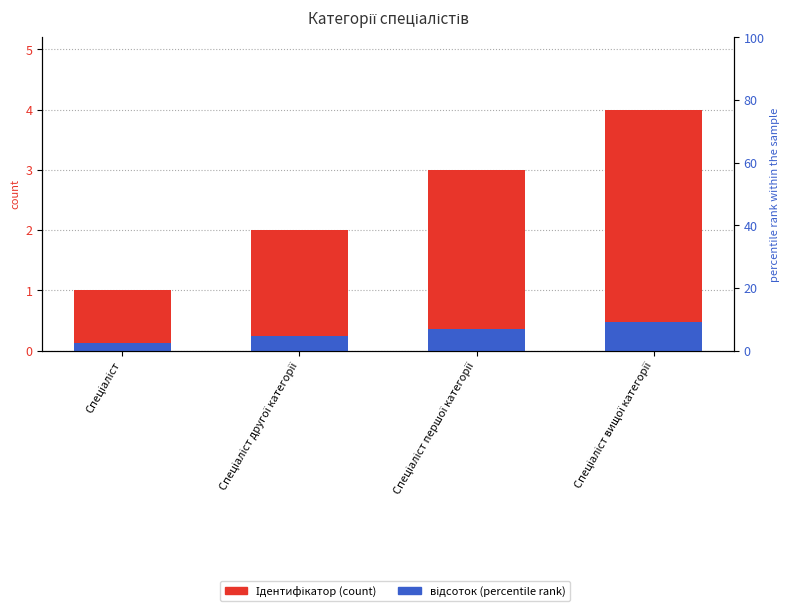

What is the lowest value of the Ідентифікатор series?

1.0